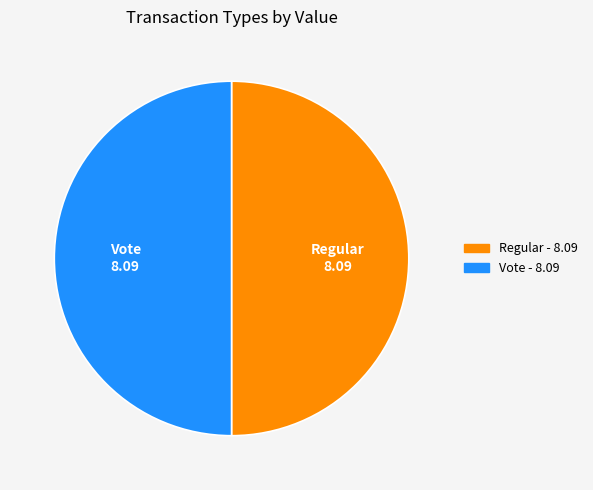

Combined, do Vote and Regular account for over 50%?

Yes